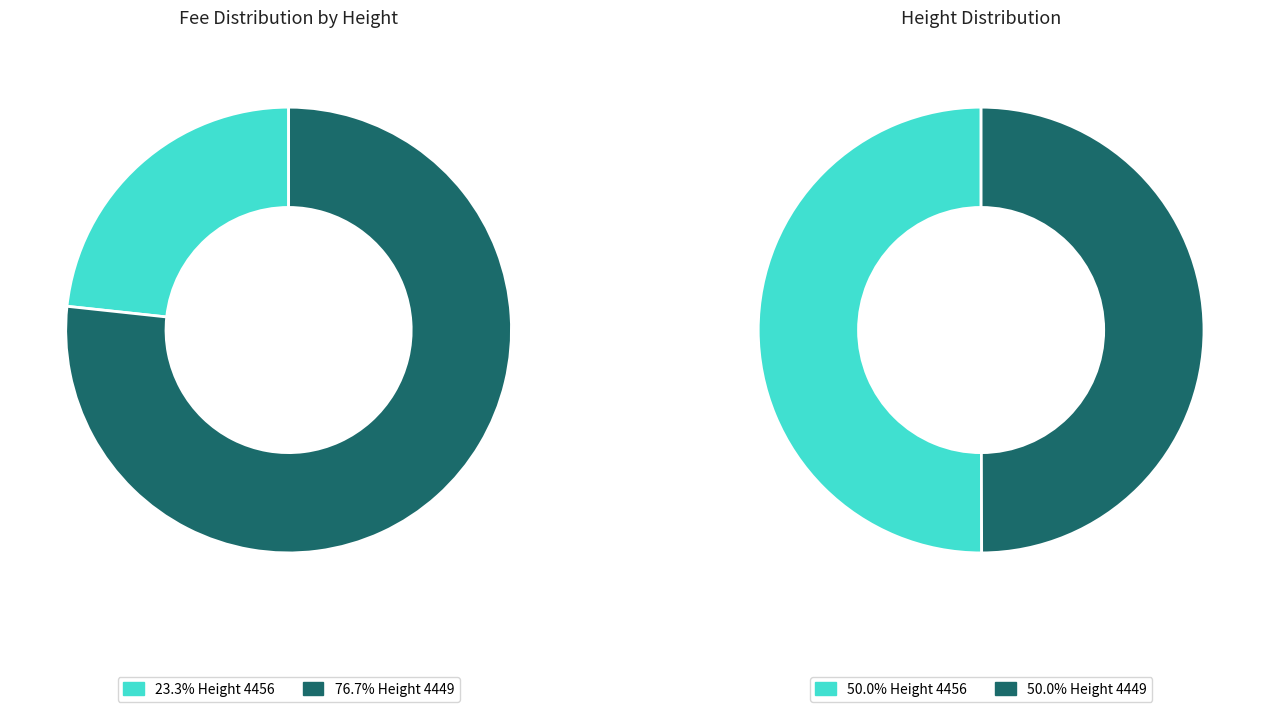

Which category has the biggest portion of the pie?

4449